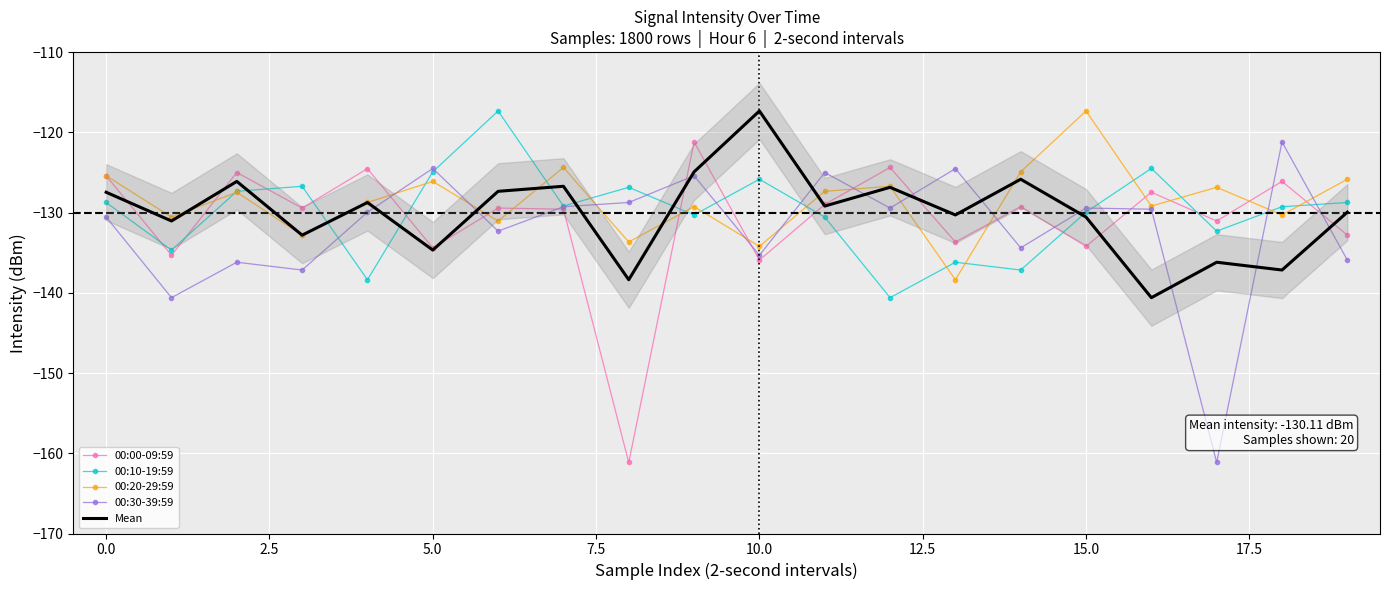

What is the maximum value shown in the chart?

-117.3